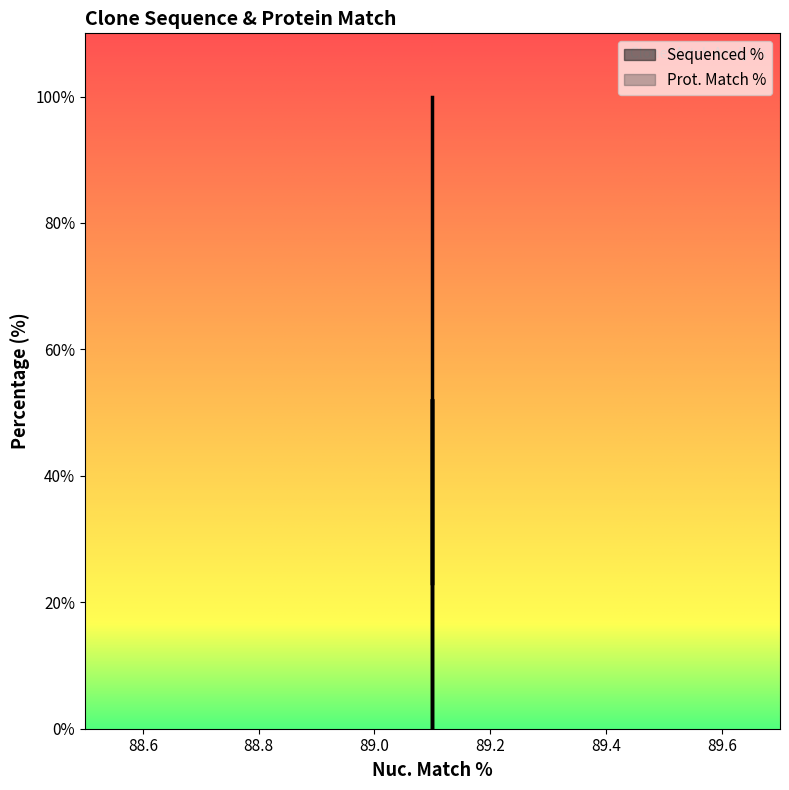

True or false: the data shows 131.5 at ccsbBroadEn_06622.

False